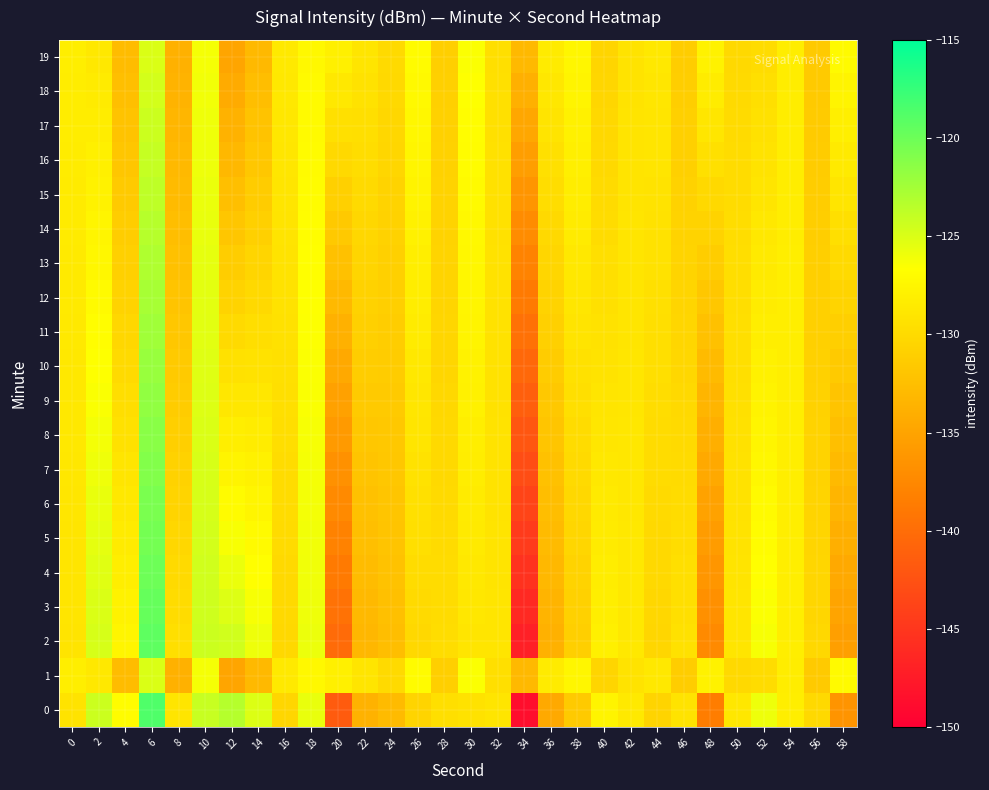

At 8, list the series in order from largest to smallest.

0, 2, 3, 4, 5, 6, 7, 8, 9, 10, 11, 12, 13, 14, 15, 16, 17, 18, 1, 19